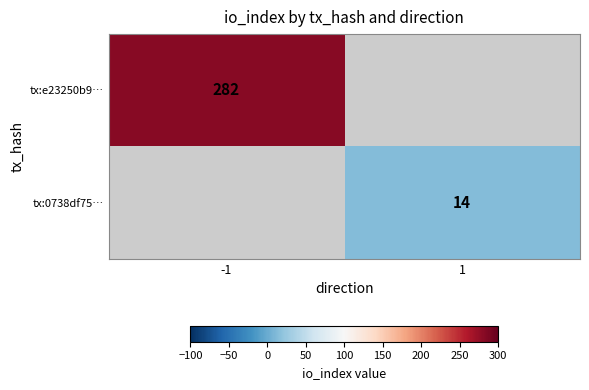

True or false: tx:0738df75… has a value of 14 at 1.

True